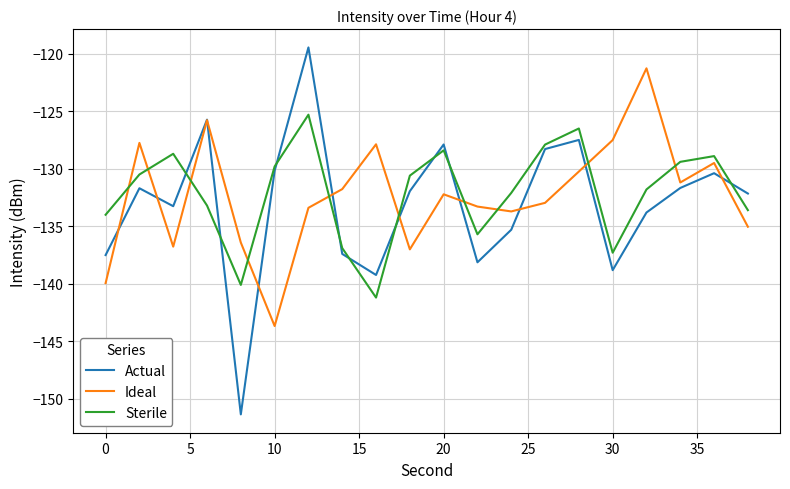

List the series in order of their peak value, lowest first.

Sterile, Ideal, Actual